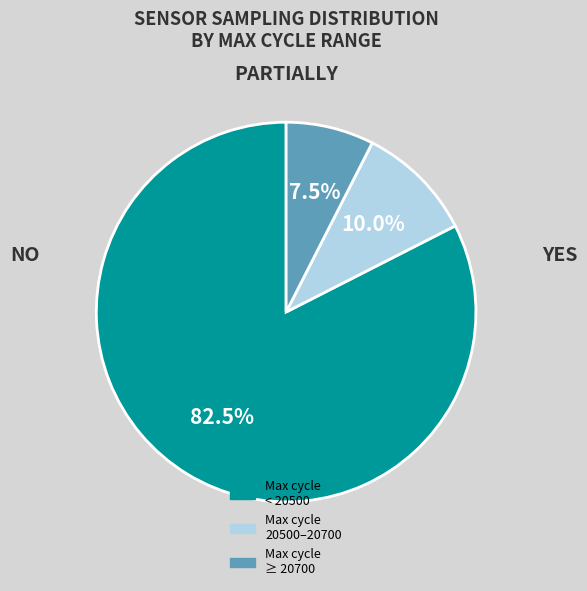

Does any single category account for the majority?

Yes